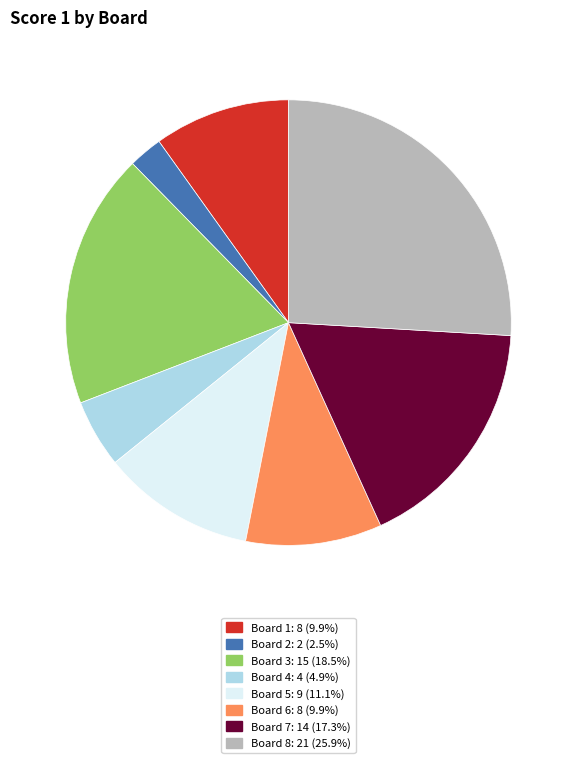

The Board 5 slice represents 11% of the pie. True or false?

True